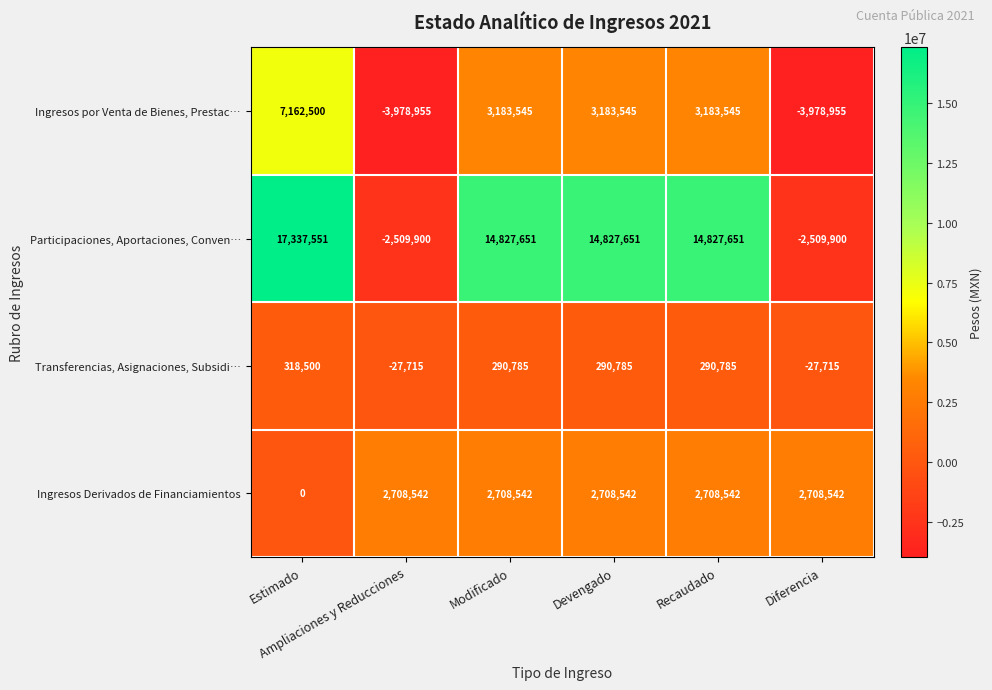

What is the average value of the Transferencias, Asignaciones, Subsidi… series?

189238